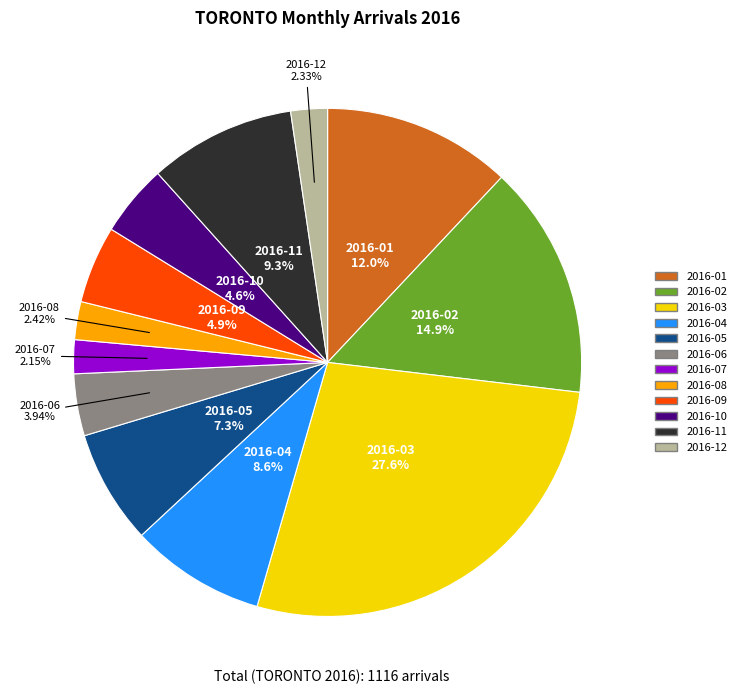

To the nearest percent, what is the combined percentage of 2016-10 and 2016-03?

32%